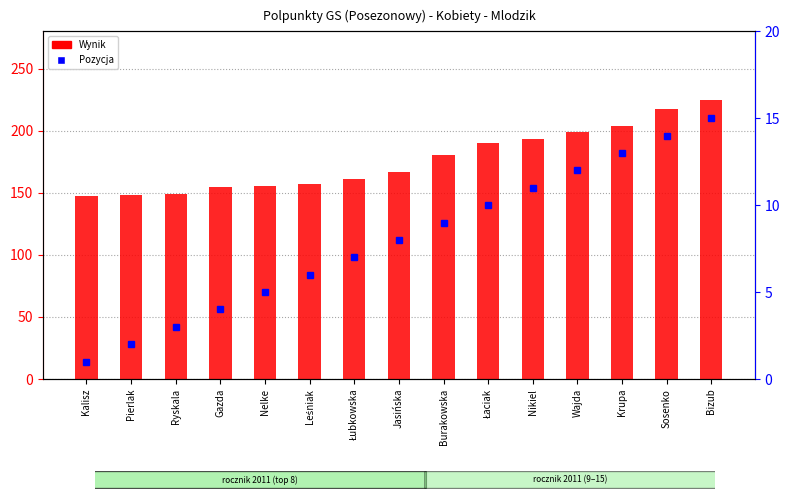

Reading left to right, what are all the values shown in this chart?

Wynik: 147.3	148.2	149.4	154.5	155.7	157.1	161.2	166.3	180.3	190.4	193.2	198.8	204.0	217.3	224.5
Pozycja: 1.0	2.0	3.0	4.0	5.0	6.0	7.0	8.0	9.0	10.0	11.0	12.0	13.0	14.0	15.0